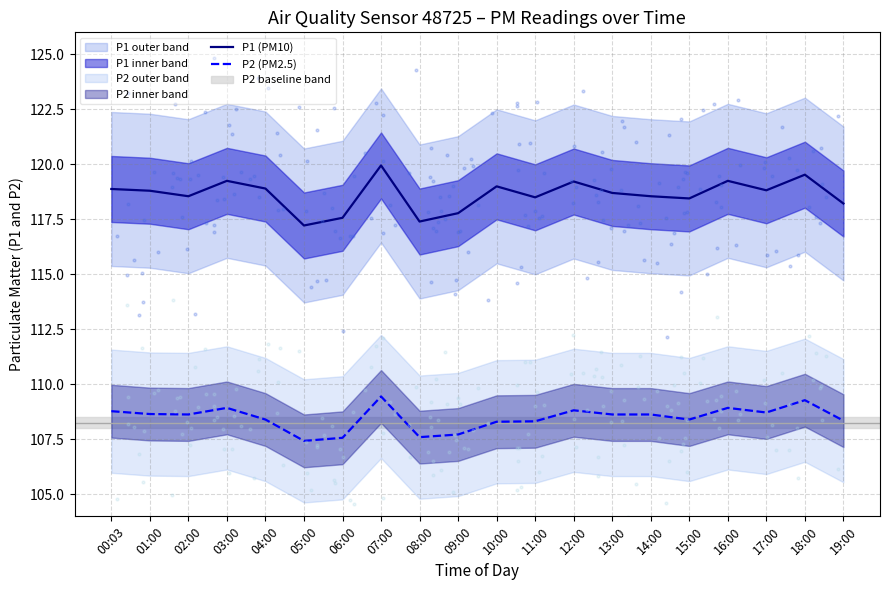

Which series has the largest Y range (max minus min)?

P1 (PM10)